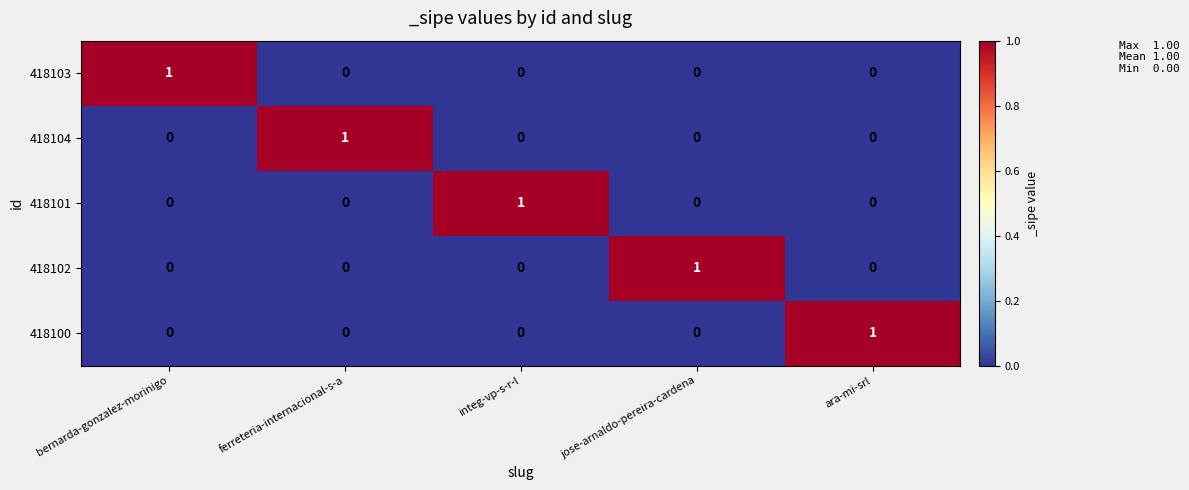

How many 418104 values are between 0 and 1?

5